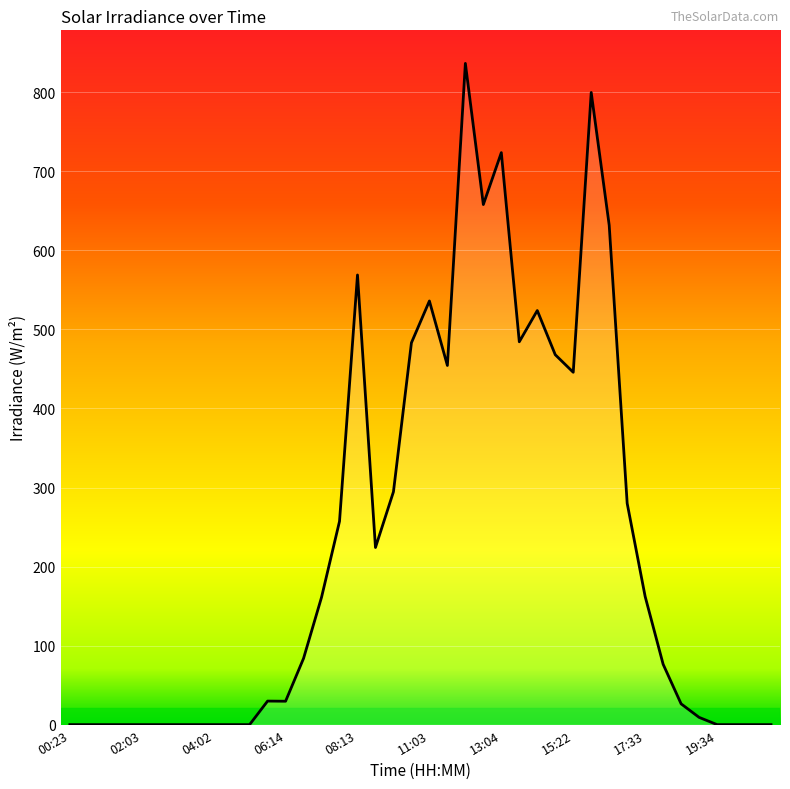

What is the greatest value displayed?

836.6